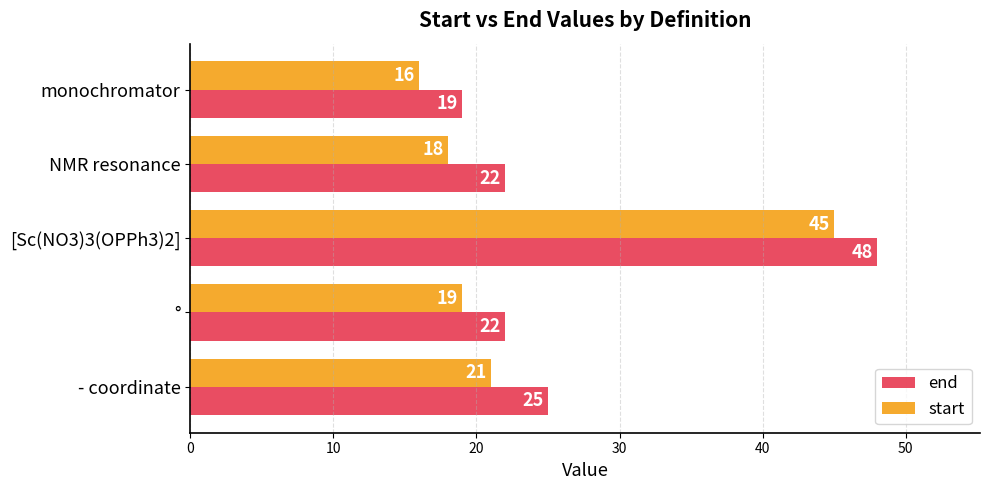

True or false: end has a value of 19 at [Sc(NO3)3(OPPh3)2].

False